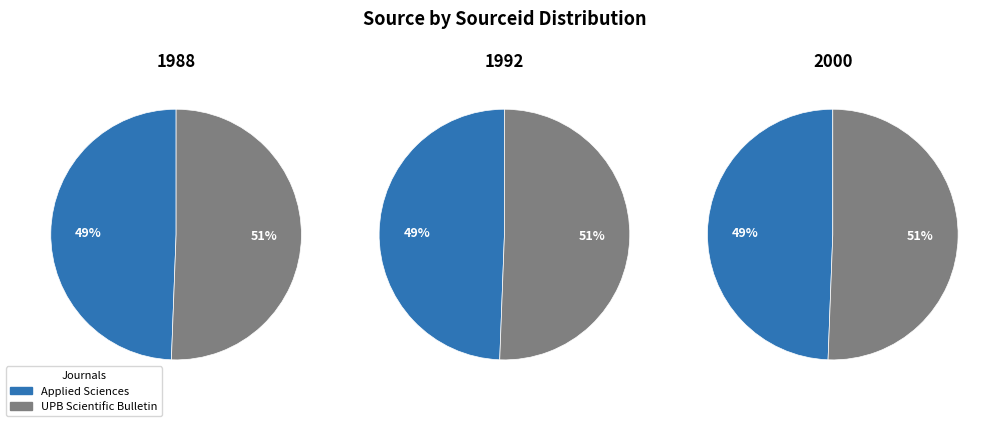

How much of the chart is everything except UPB Scientific Bulletin?

49.4%